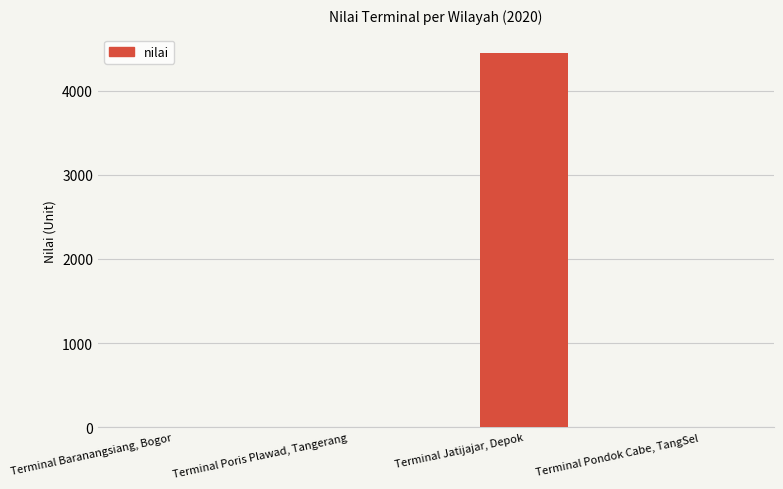

Reading left to right, transcribe all the data shown in this chart.

0	0	4442	0